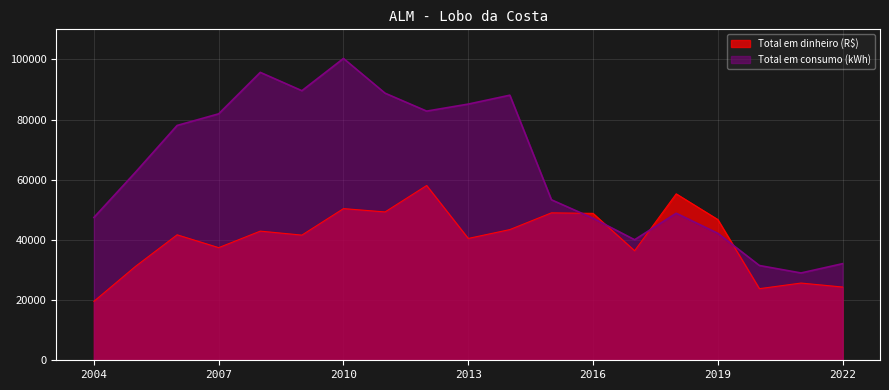

Which series ends up on top after the final intersection of Total em dinheiro (R$) and Total em consumo (kWh)?

Total em consumo (kWh)